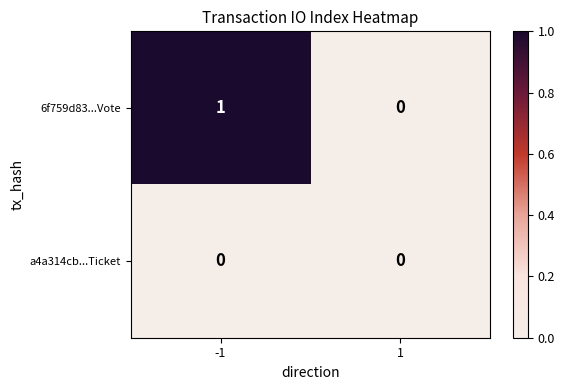

True or false: 6f759d83...Vote has a value of 1 at -1.

True